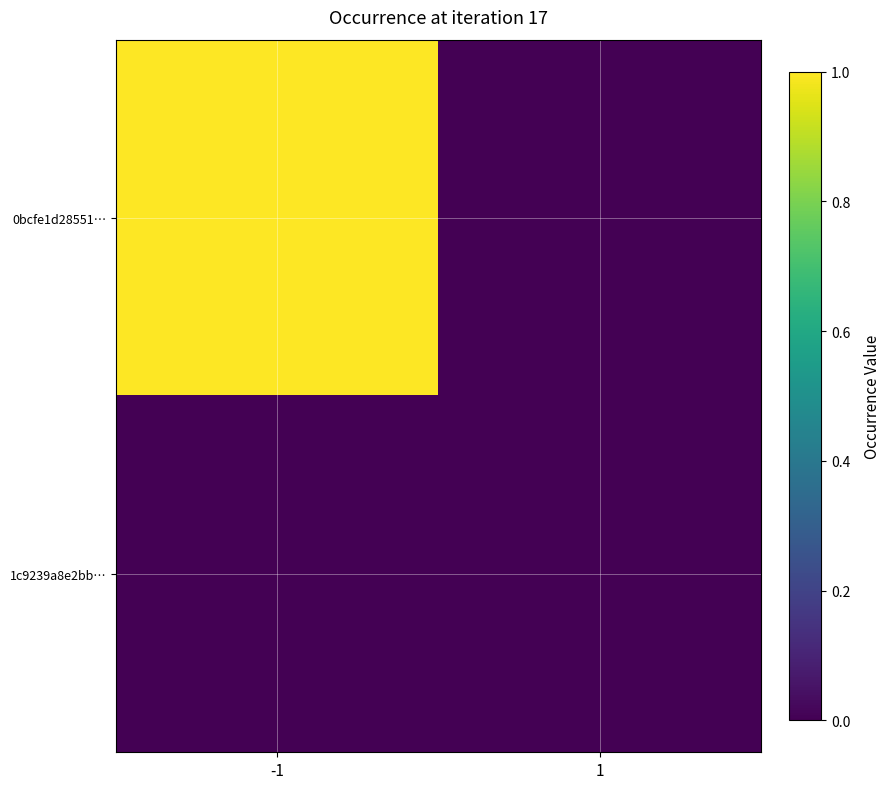

Reading left to right, what are all the values shown in this chart?

0bcfe1d28551…: -1=1	1=0
1c9239a8e2bb…: -1=0	1=0